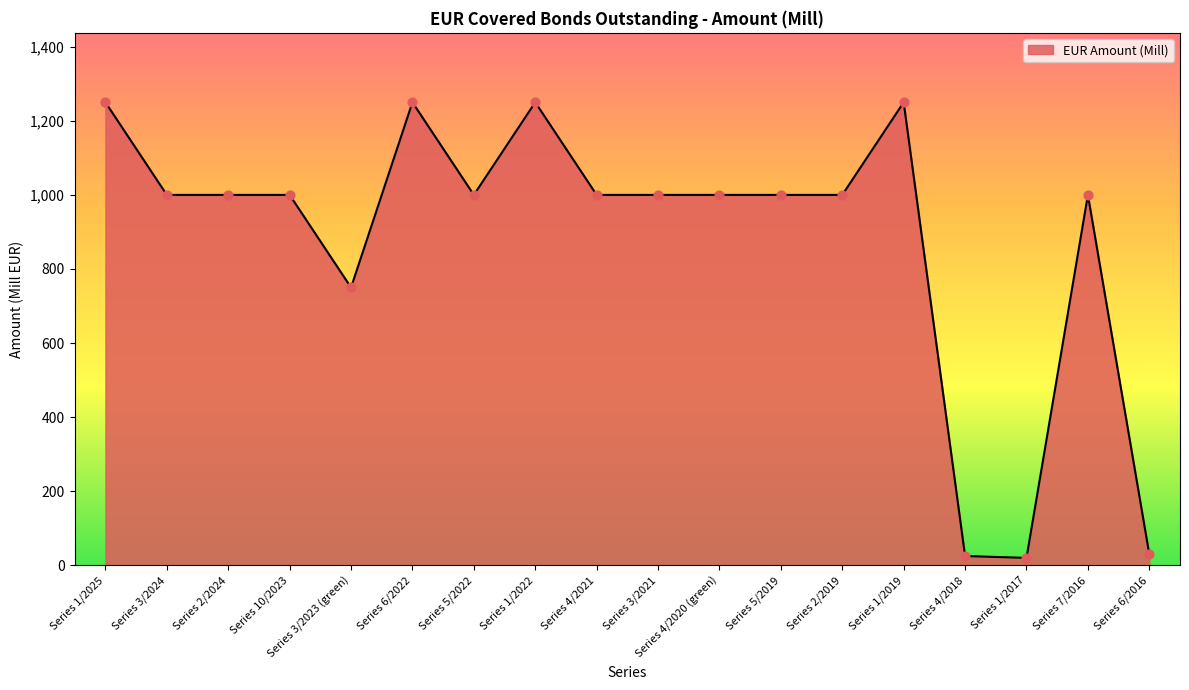

What is the change in value from Series 6/2022 to Series 4/2018?

-1225